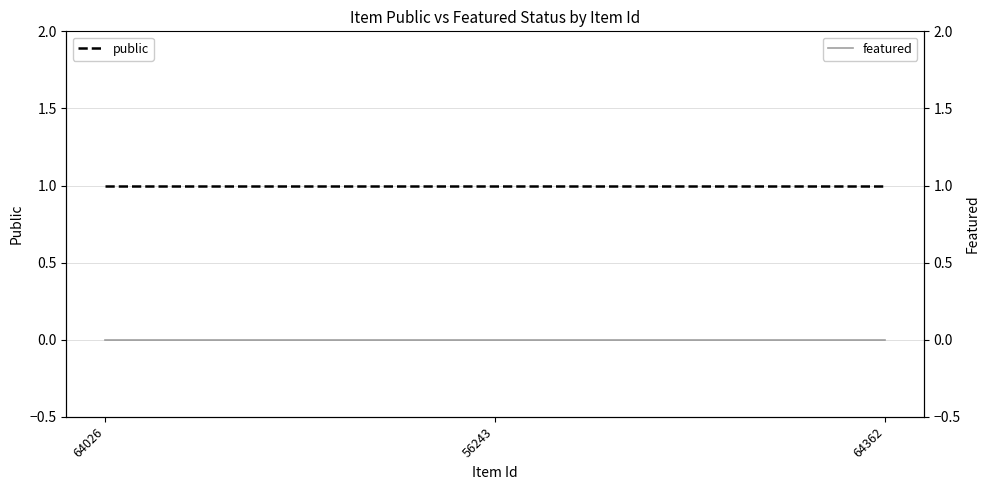

What is the value of the public point at the 2nd from the left?

1